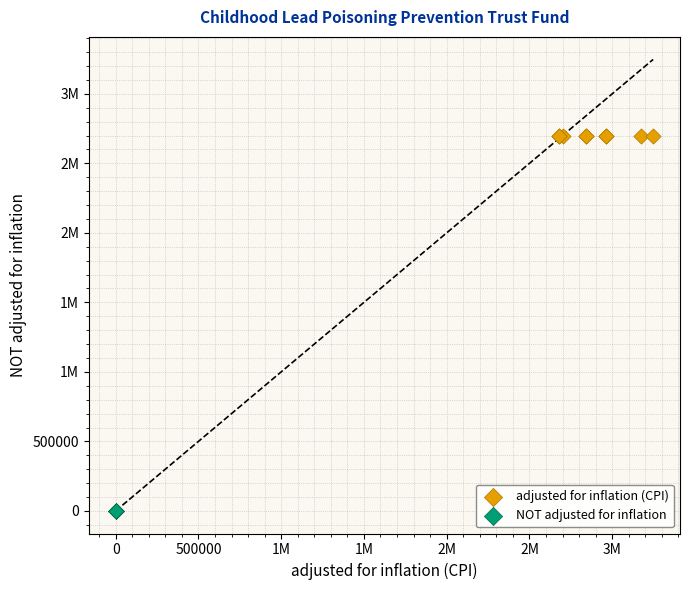

What are all the series names shown in the legend?

adjusted for inflation (CPI), NOT adjusted for inflation